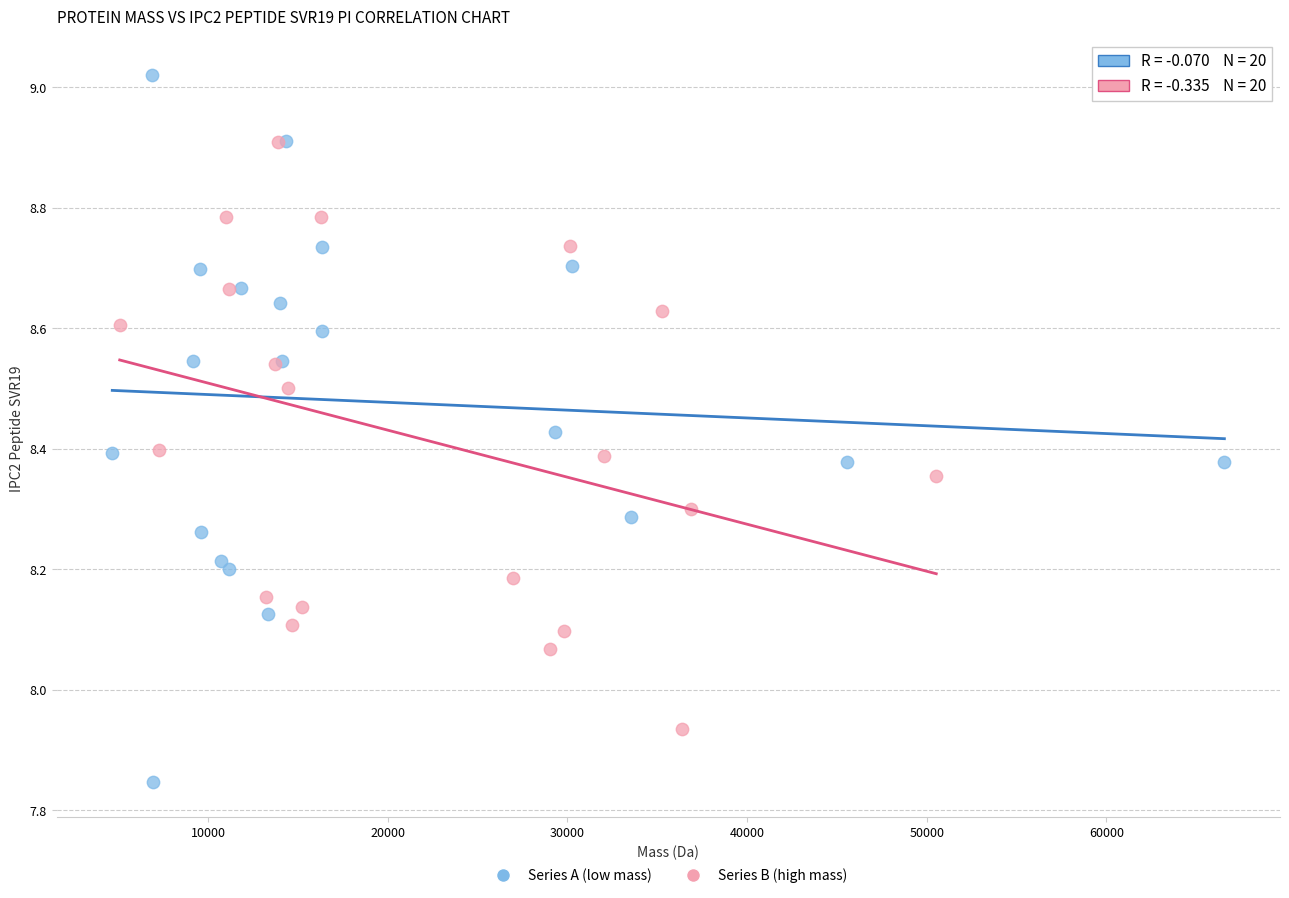

Which series reaches the minimum Y coordinate?

Series A (low mass)